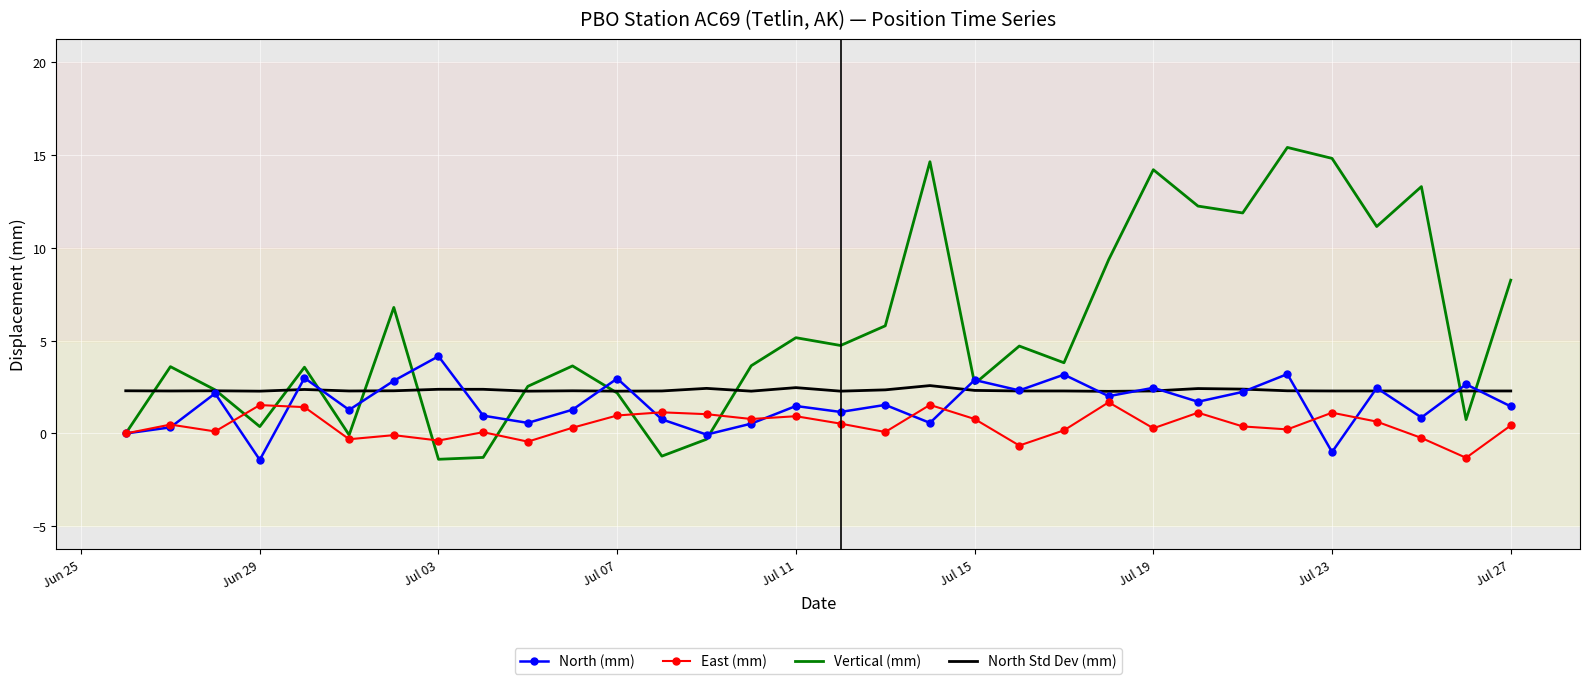

True or false: East (mm) and North Std Dev (mm) cross at least once.

False